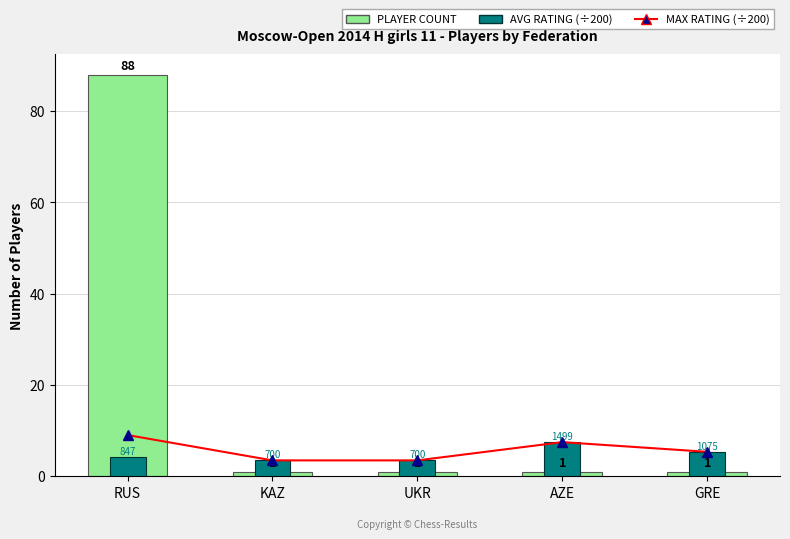

Is it true that Avg Rating (÷200) equals 3.2 at AZE?

False